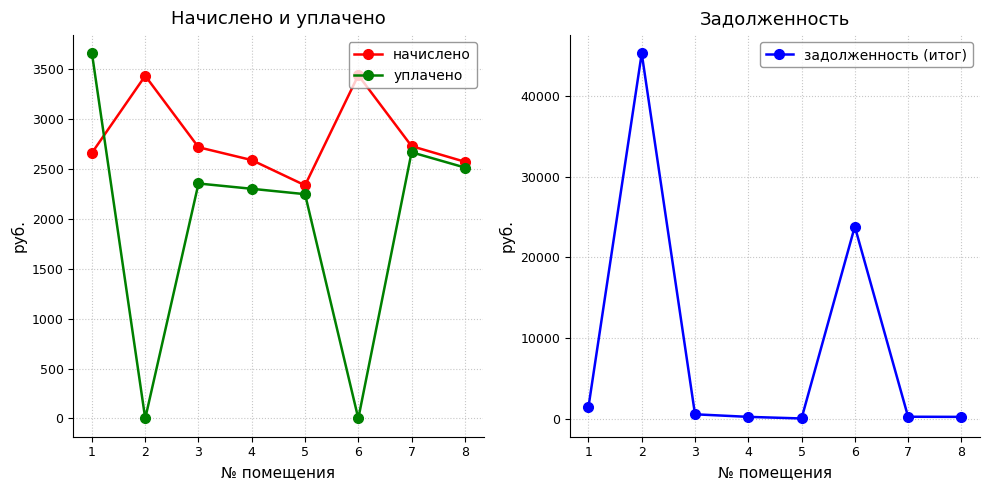

What are all the series names shown in the legend?

начислено, уплачено, задолженность (итог)